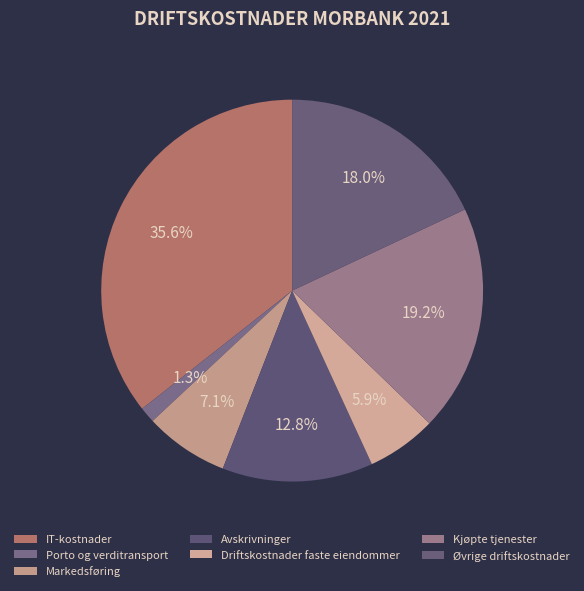

Combined, do Porto og verditransport and IT-kostnader account for over 50%?

No